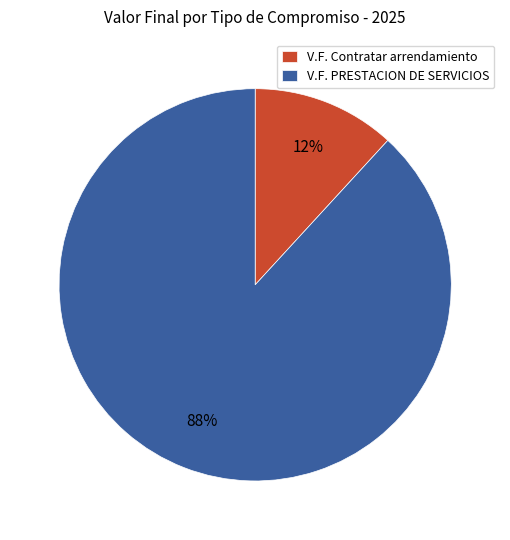

Which slice represents more than half of the pie?

V.F. PRESTACION DE SERVICIOS